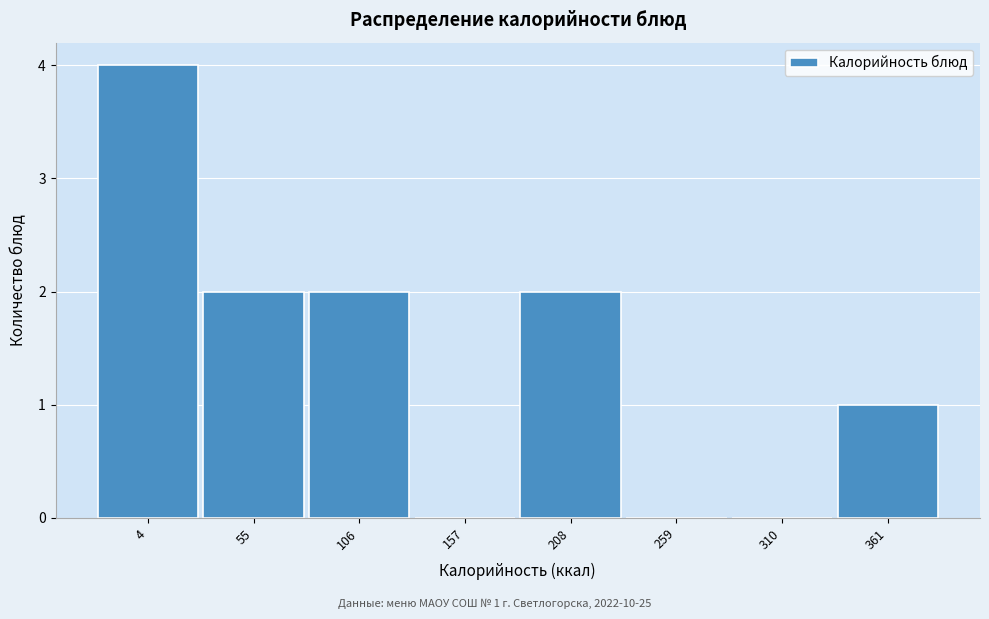

Reading left to right, transcribe all the data shown in this chart.

4=4	55=2	106=2	157=0	208=2	259=0	310=0	361=1